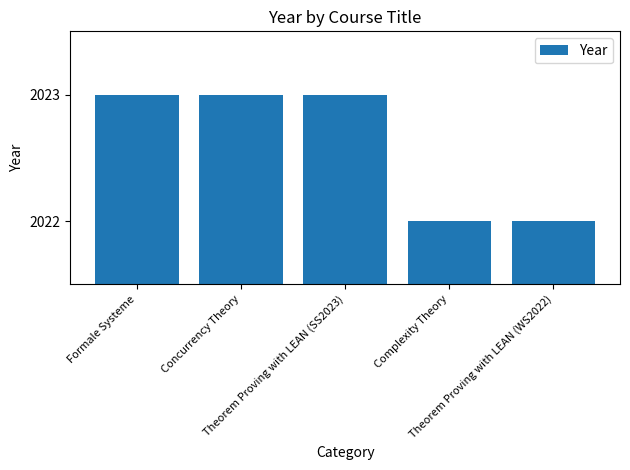

What is the average value?

2023